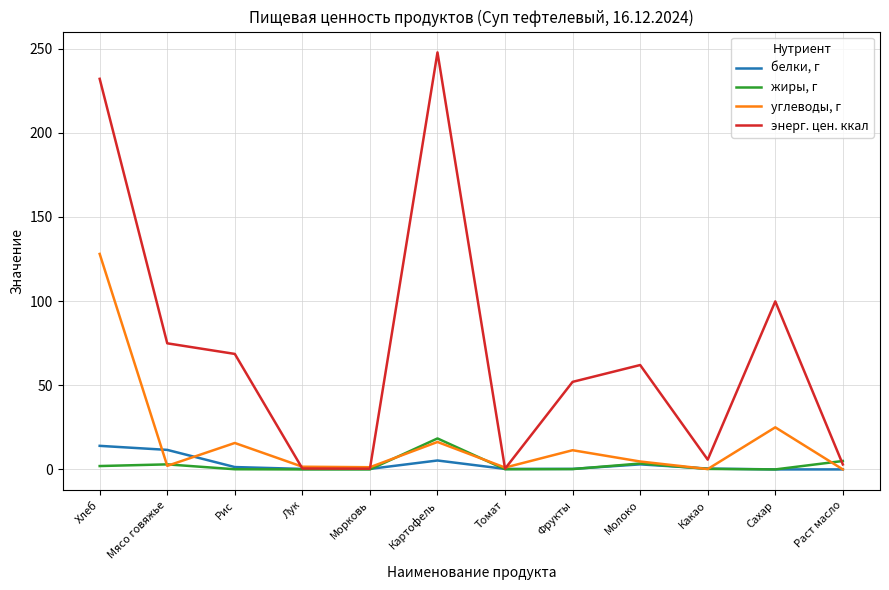

In энерг. цен. ккал, how many points are higher than both neighbors (excluding endpoints)?

3